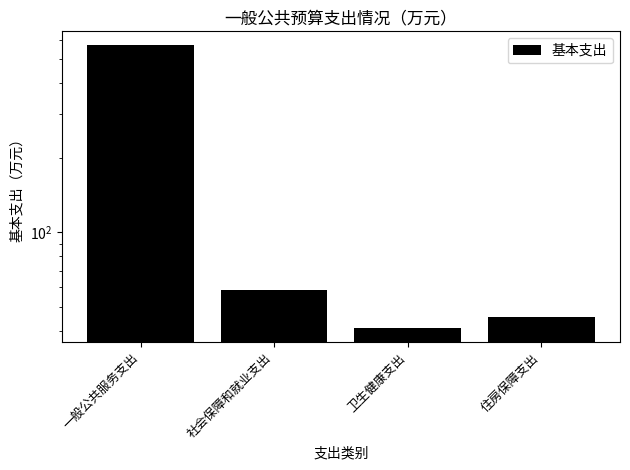

What is the average value?

178.6